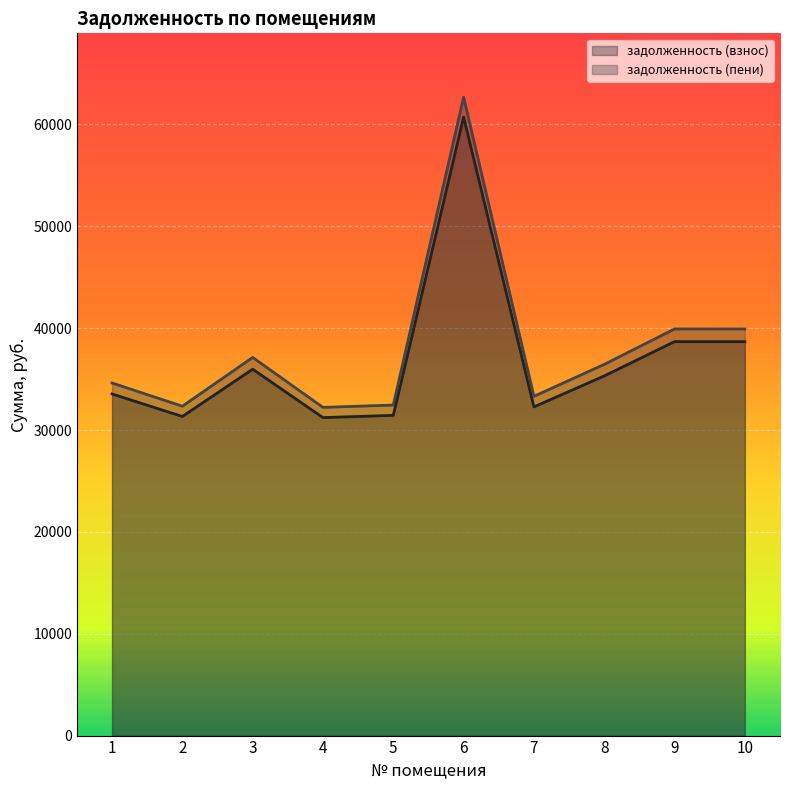

What is the greatest value displayed?

62682.7